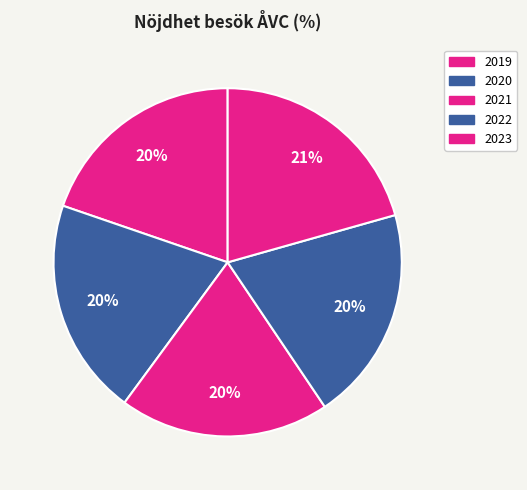

To the nearest percent, what is the average slice percentage?

20%